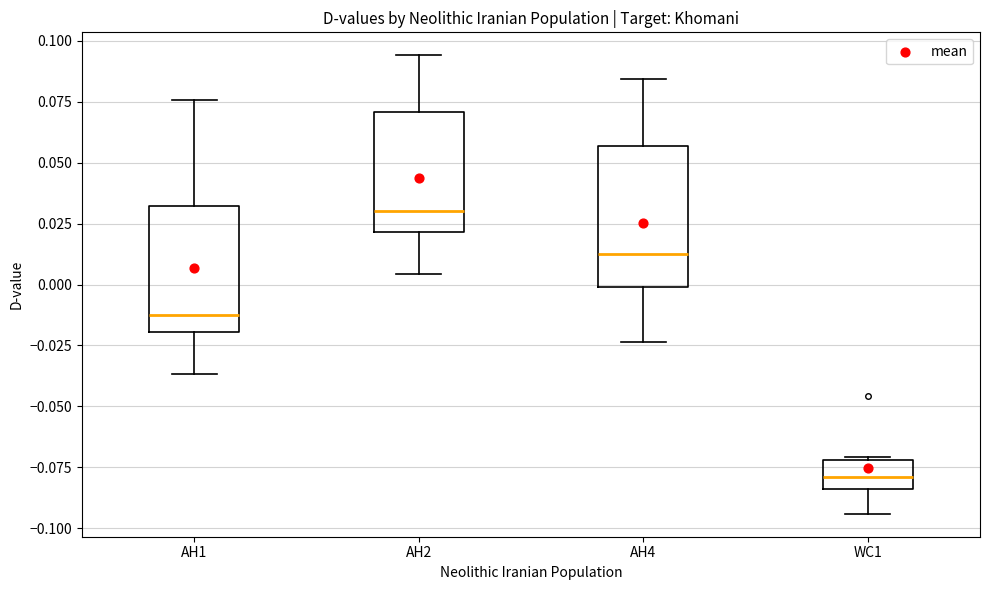

Which box's median line is the lowest?

WC1